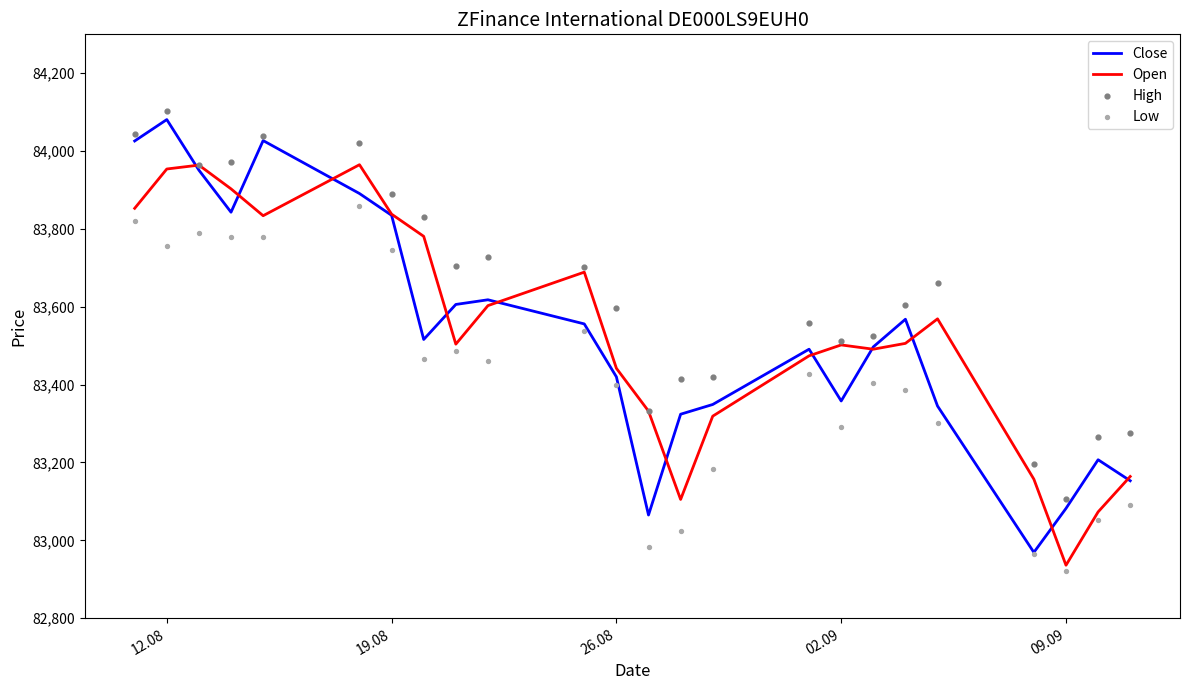

Which series has the widest spread of Y values?

Close